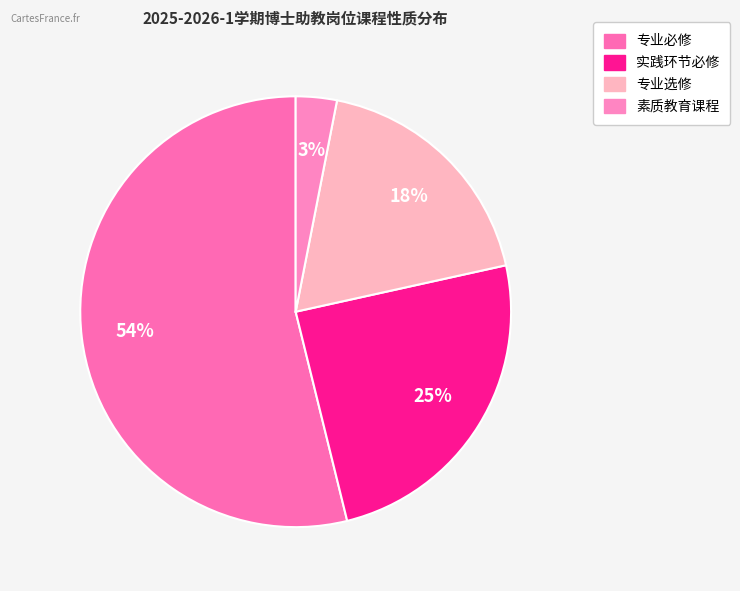

How many slices are in this pie chart?

4